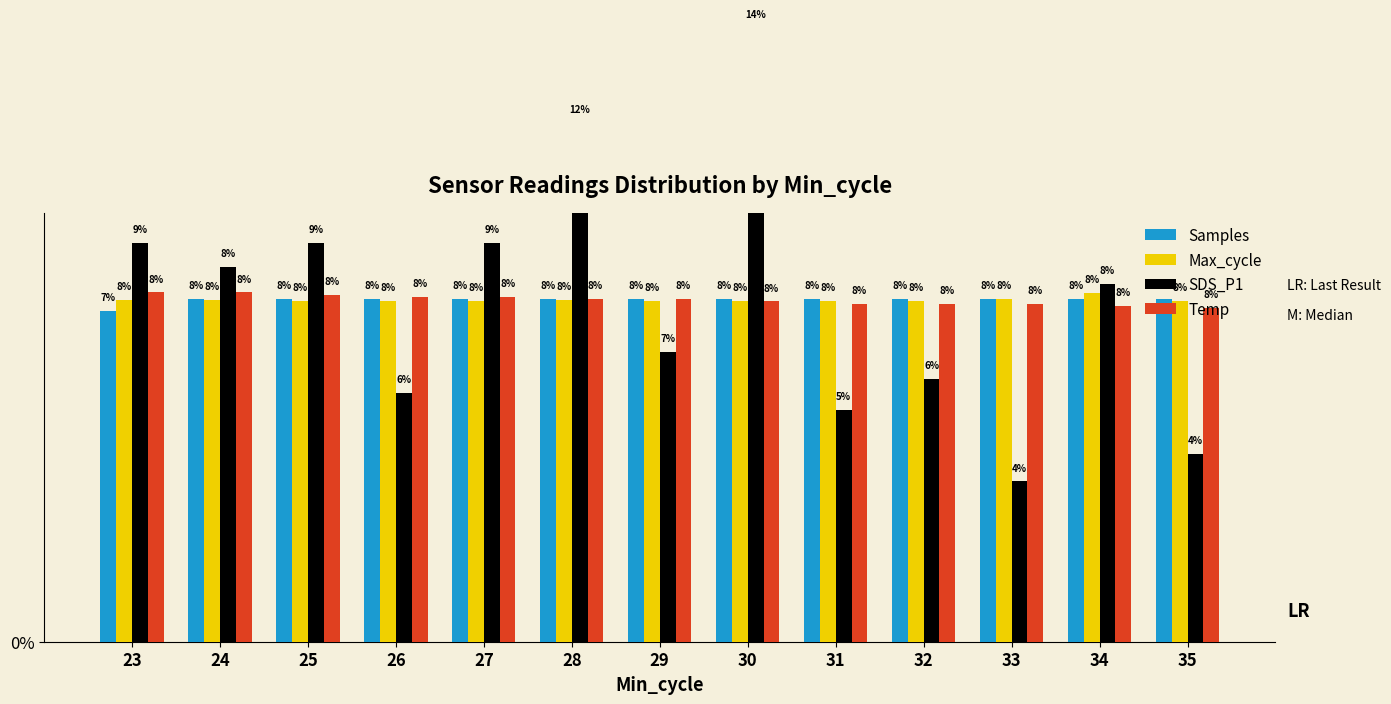

What is the sum of all SDS_P1 values?

1.0